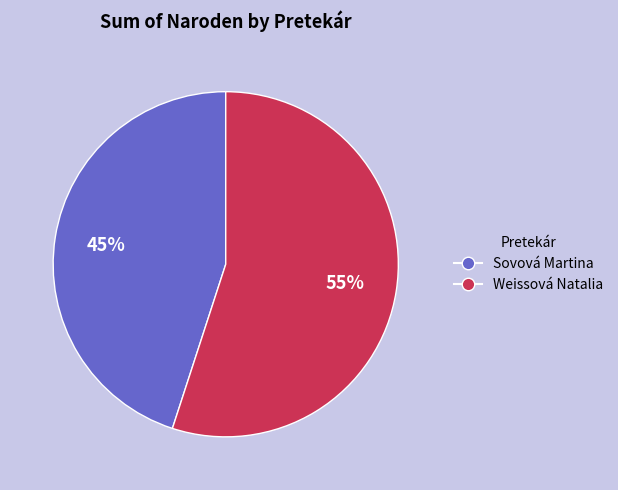

Count the number of slices in the pie.

2